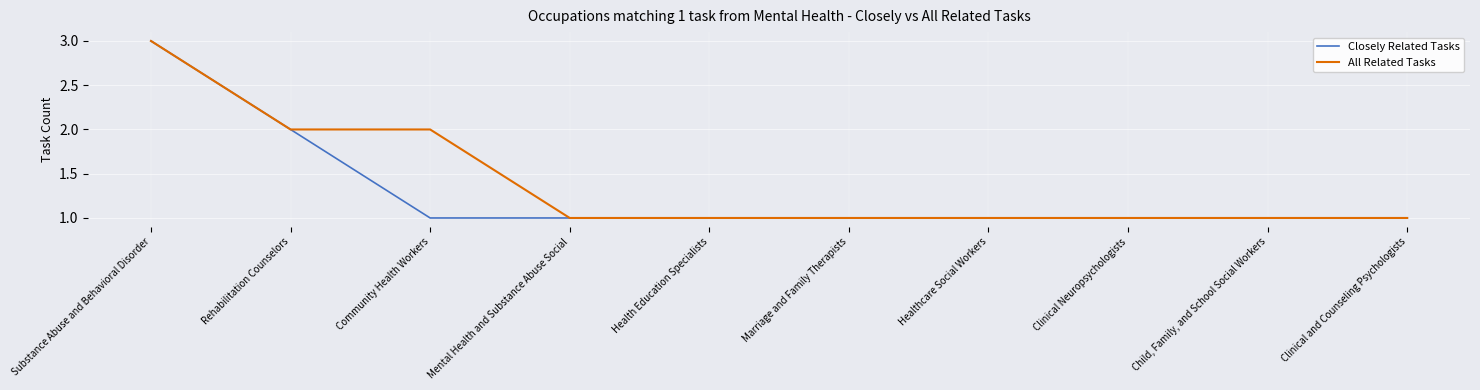

List the series in order of their overall mean, highest first.

All Related Tasks, Closely Related Tasks